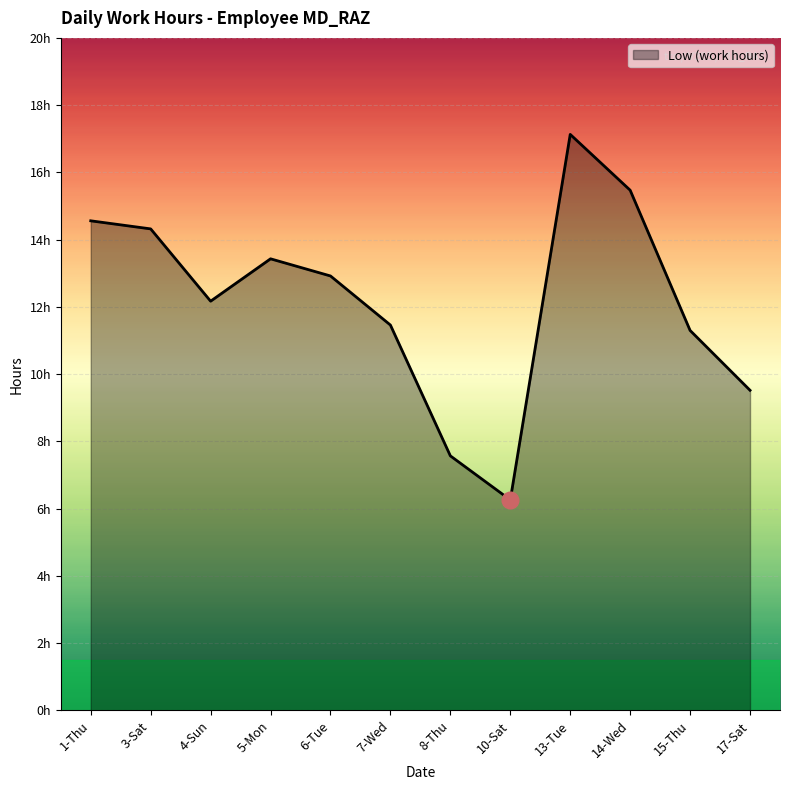

What is the value of the 5th point from the left?

12.9